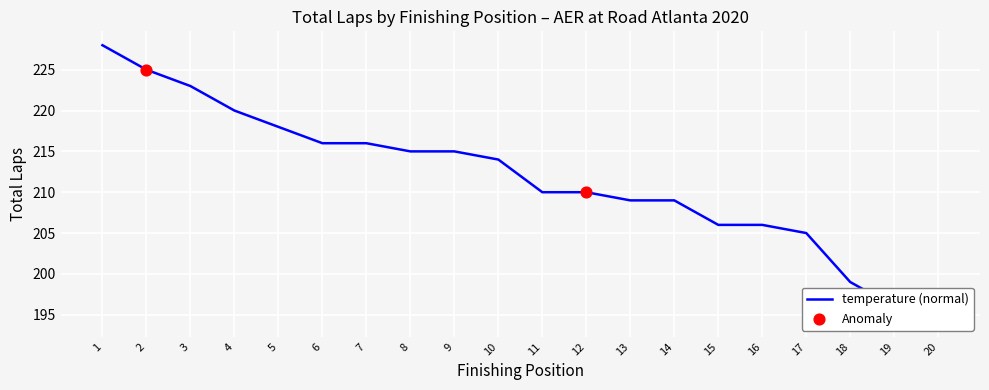

Approximately how many times larger is the value at 3 compared to 2?

1.0